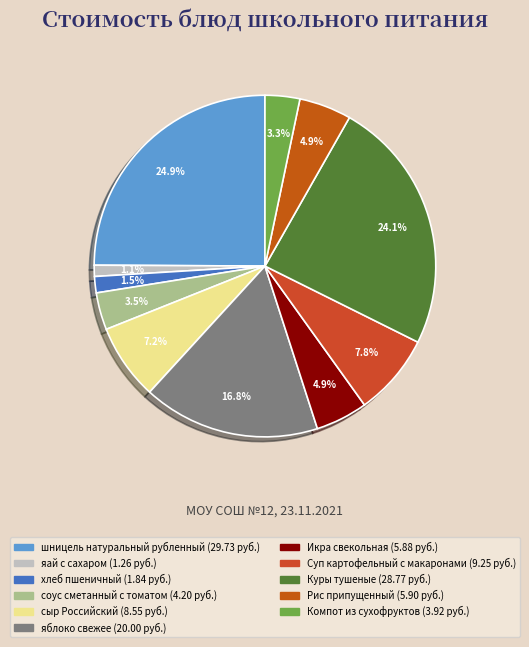

What is the change in value from хлеб пшеничный to яблоко свежее?

+18.2